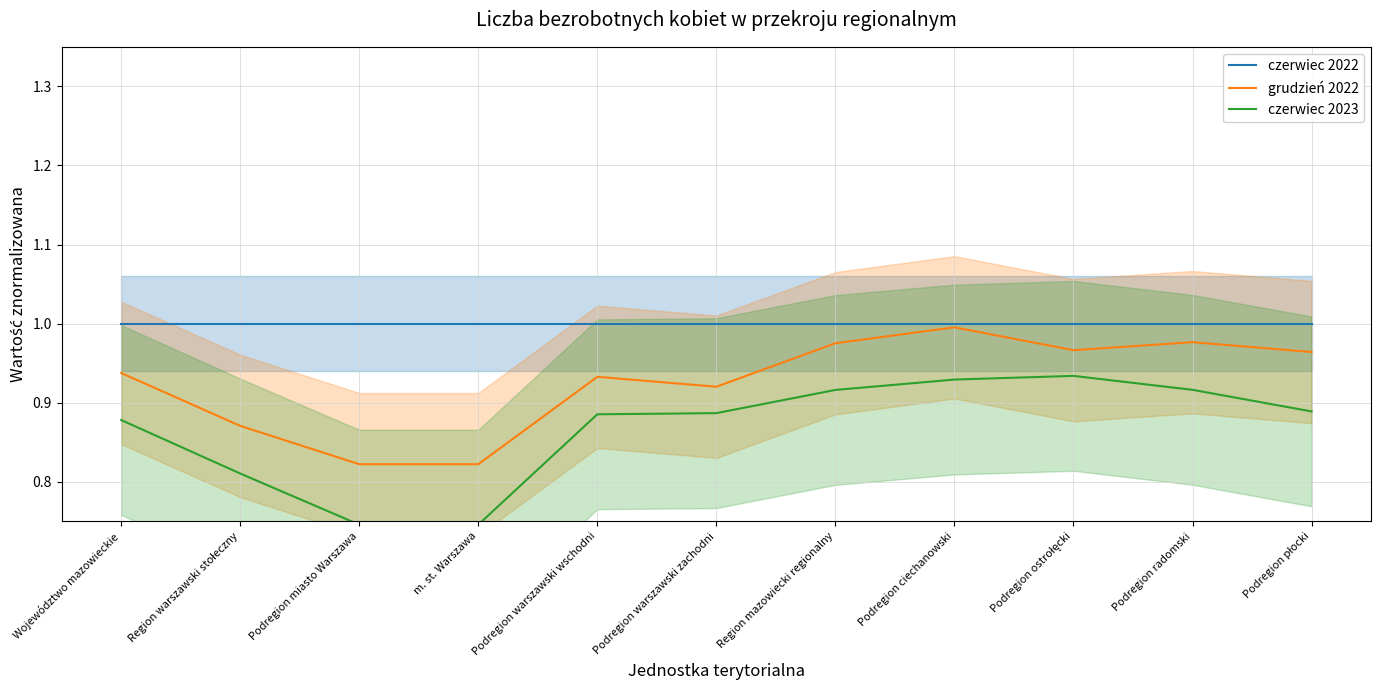

How many data points does each series have?

11